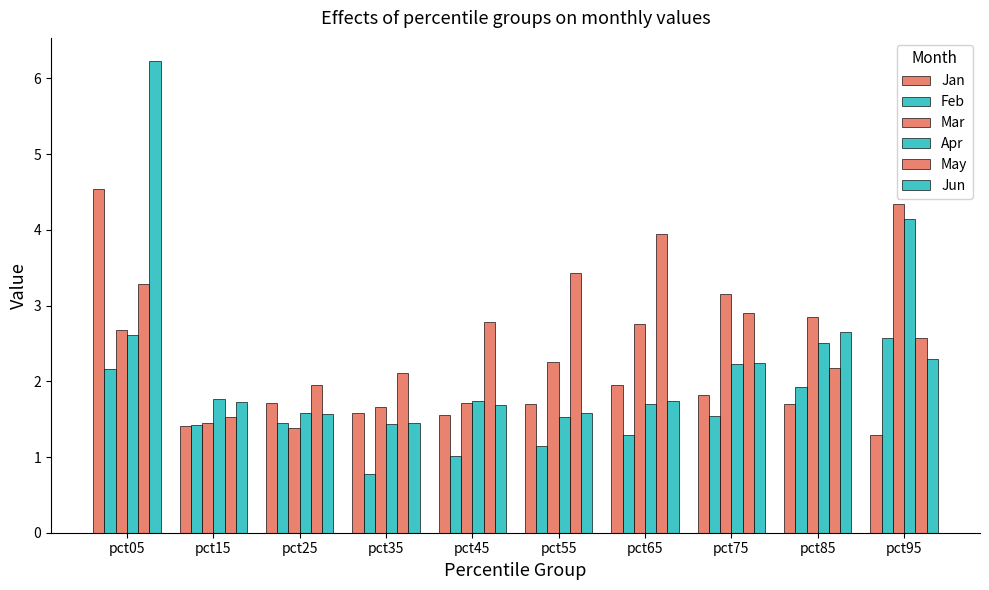

How many groups of bars are there?

10